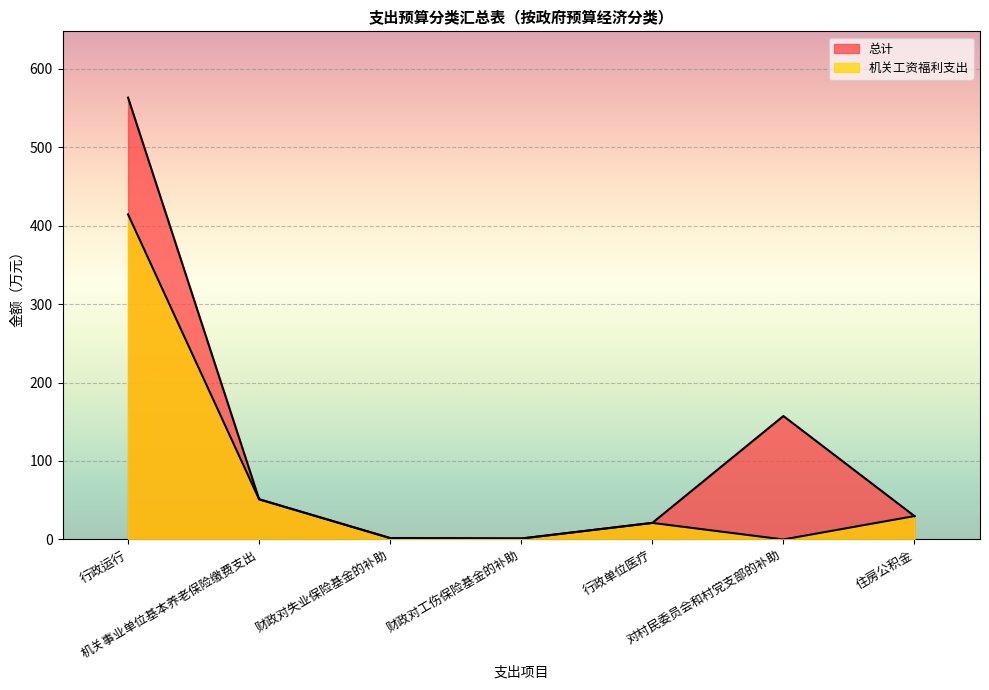

Is the value of 总计 at 住房公积金 greater than the value of 机关工资福利支出 at 行政单位医疗?

Yes